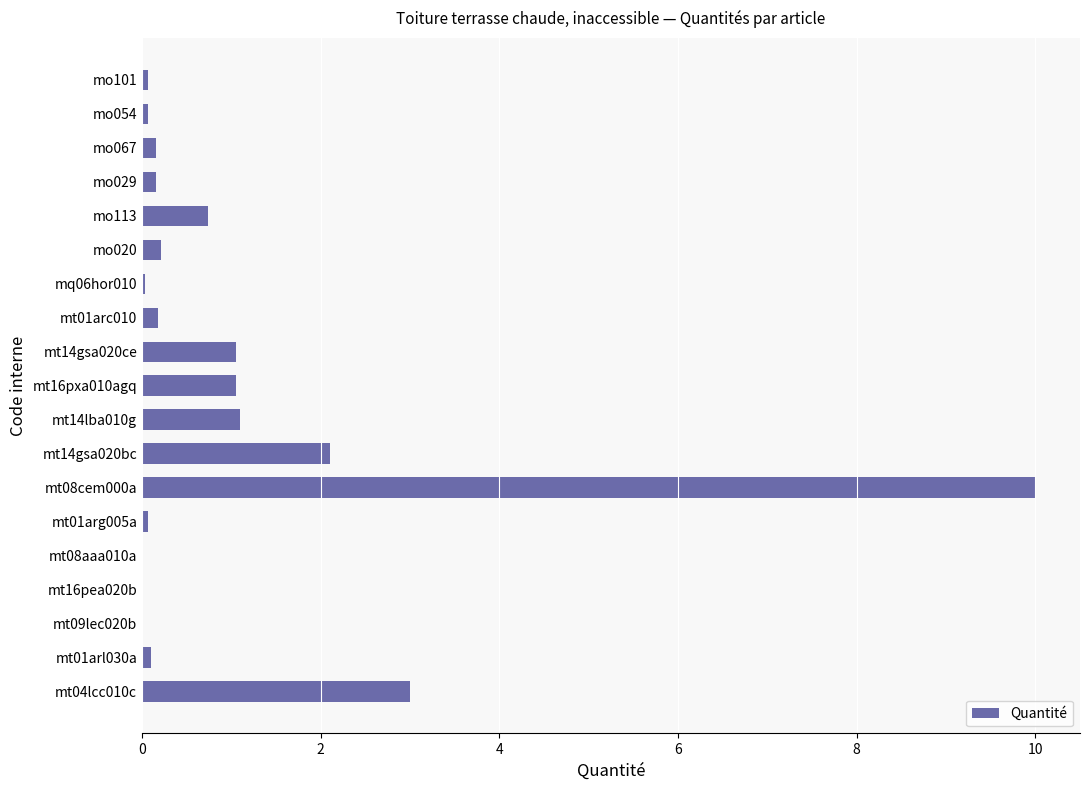

What is the sum of all values?

20.1